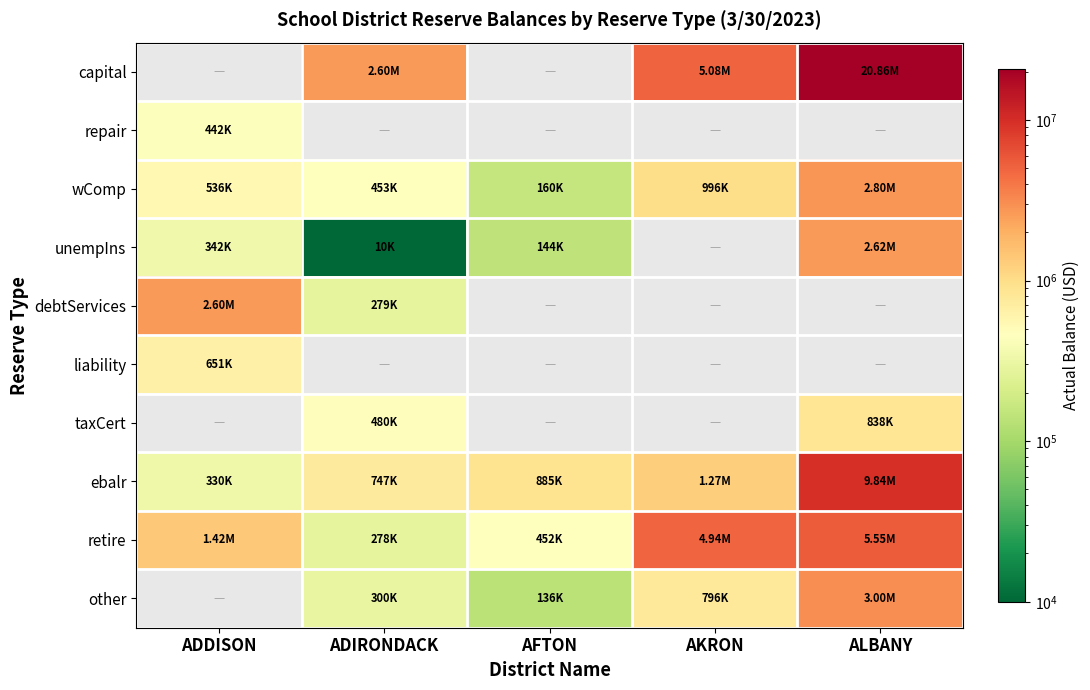

List the labels in order of retire value, smallest first.

ADIRONDACK, AFTON, ADDISON, AKRON, ALBANY